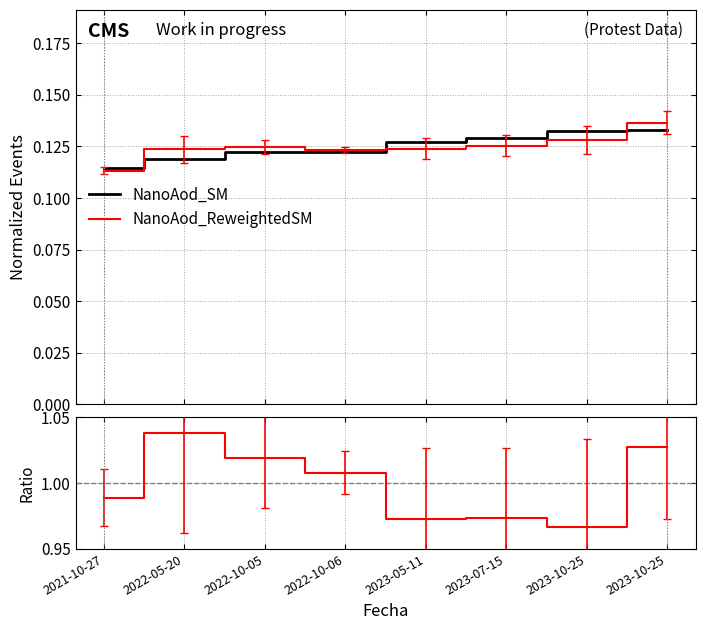

At which category is the sum across all series the highest?

2023-10-25